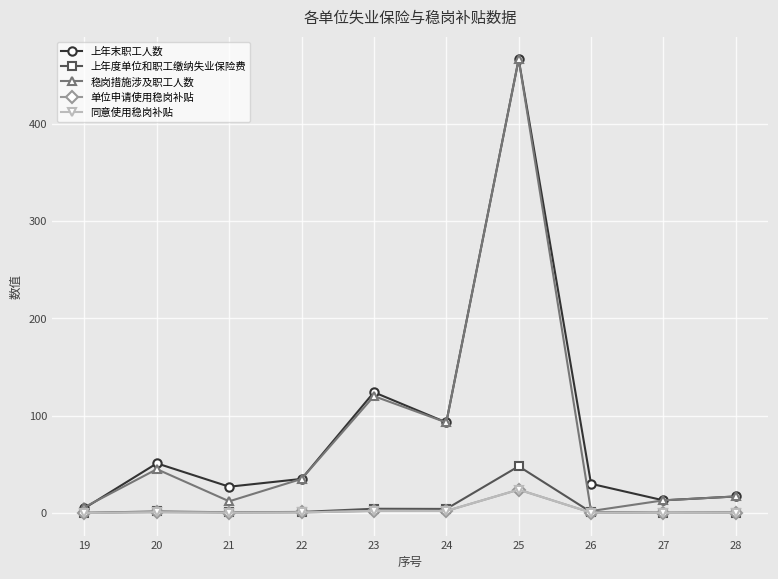

What value does the 上年末职工人数 series have at 25?

466.0